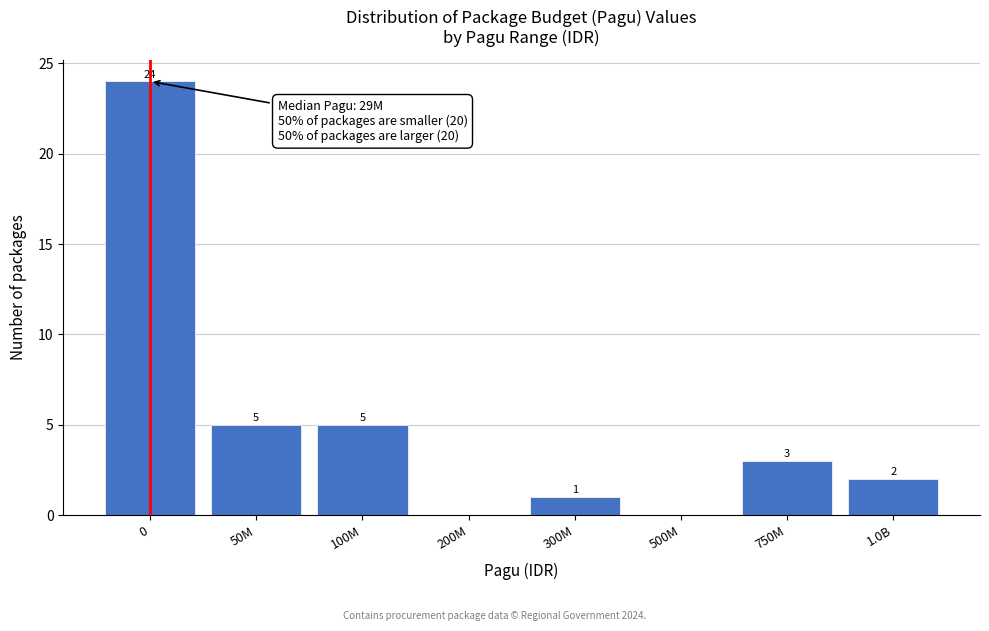

Reading left to right, transcribe all the data shown in this chart.

0=24	50M=5	100M=5	200M=0	300M=1	500M=0	750M=3	1.0B=2